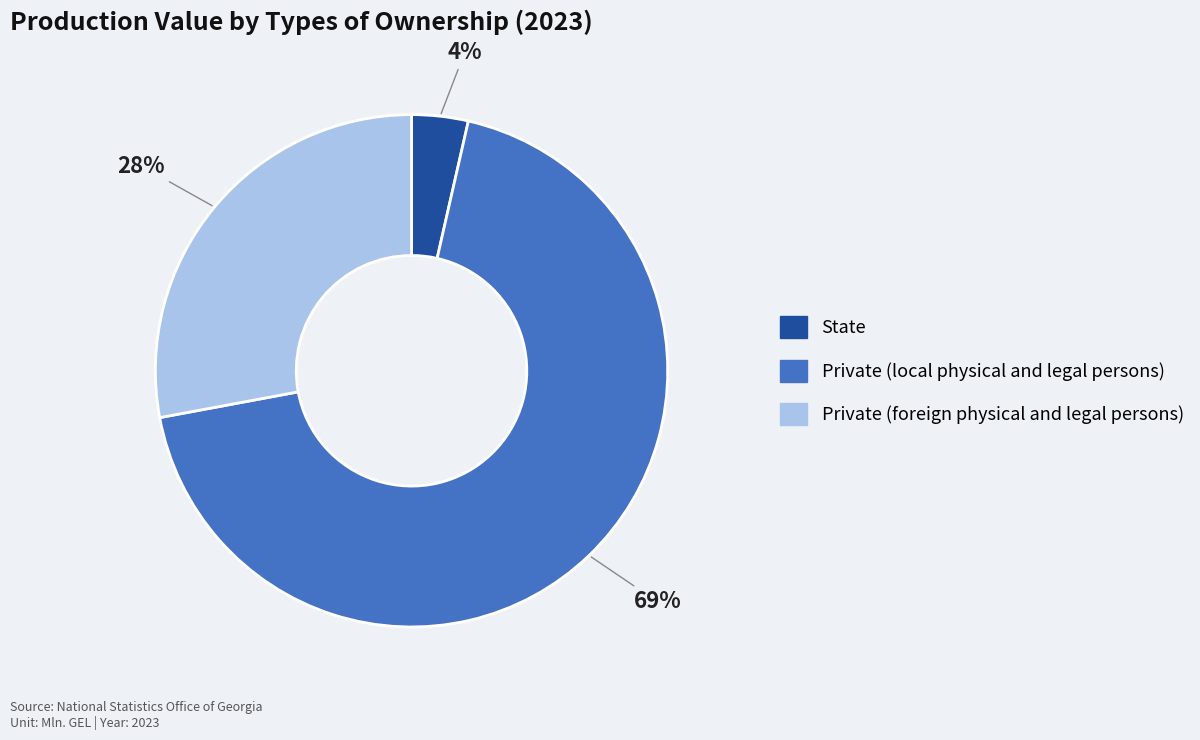

To the nearest percent, what is the average slice percentage?

33%